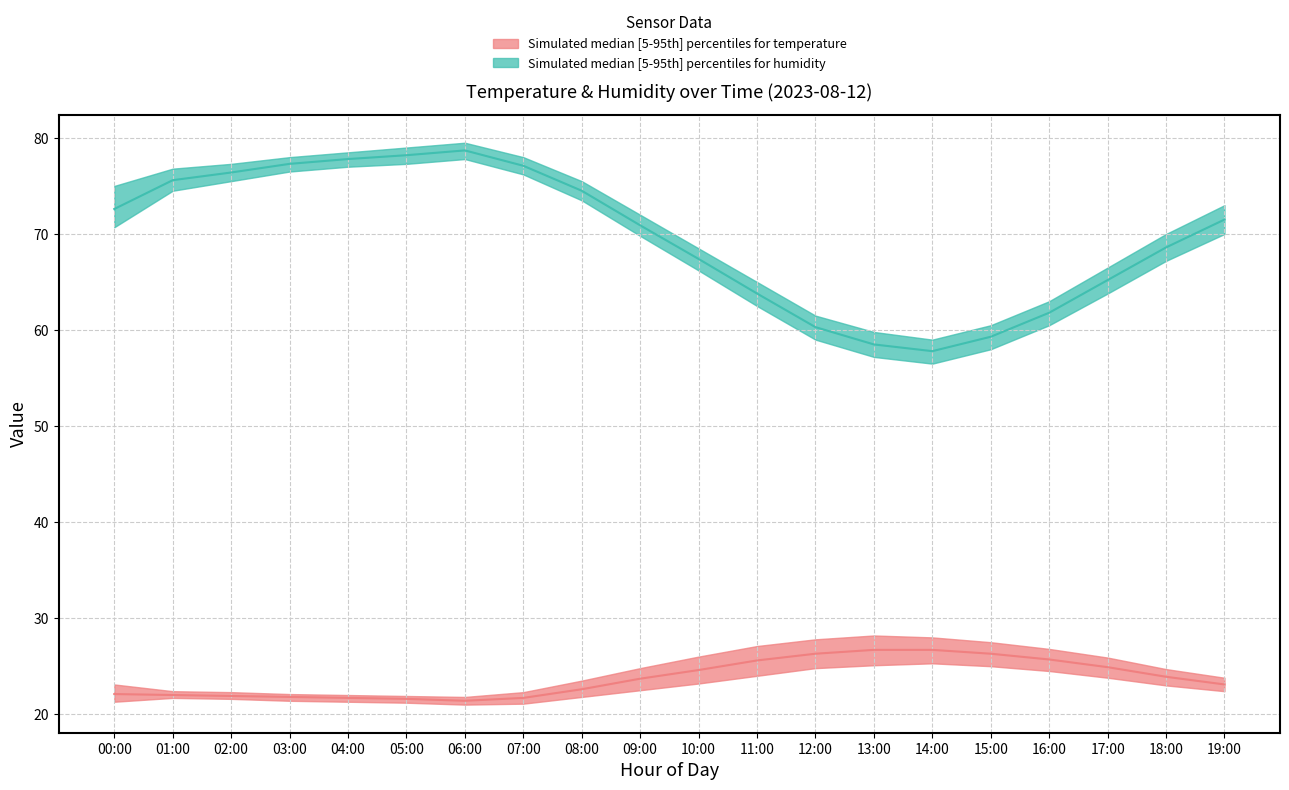

At which label is temperature_lower closest to 23?

18:00